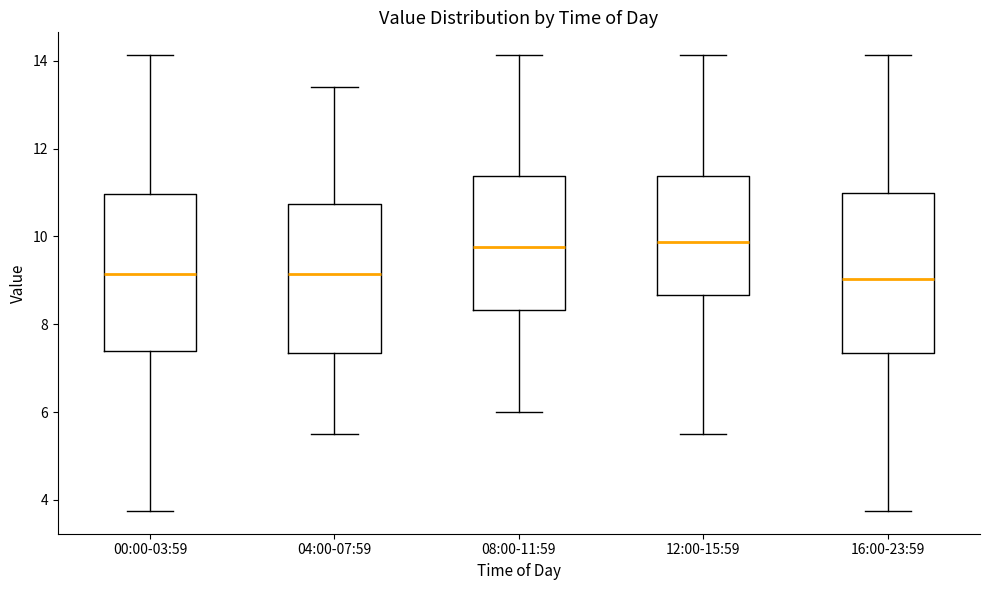

Where is the upper edge of the box for 00:00-03:59 on the y-axis? The values are not printed on the chart, so give them approximately, as read against the axis.

11.0